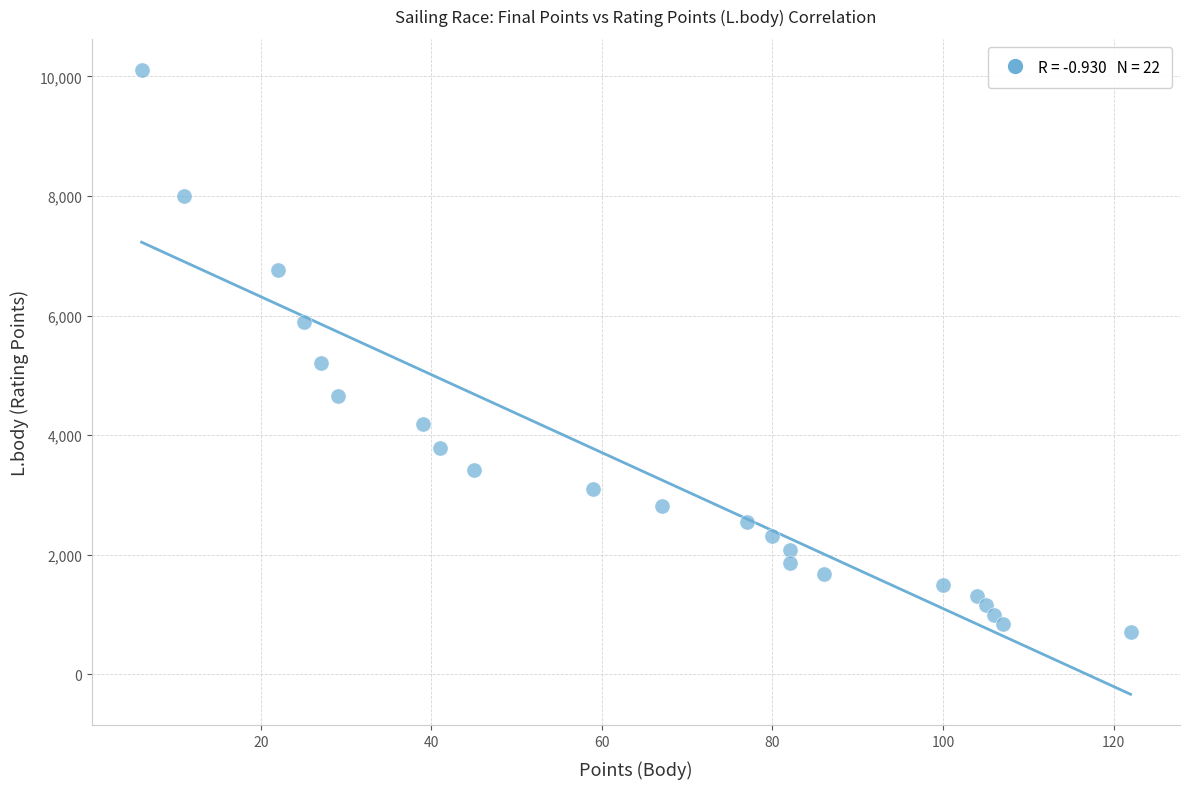

What is the range of Y values (max minus min)?

9397